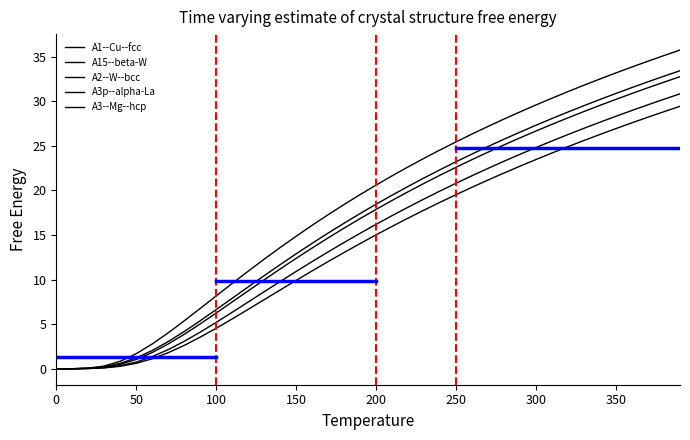

Is this an area chart (filled region under the line)?

No